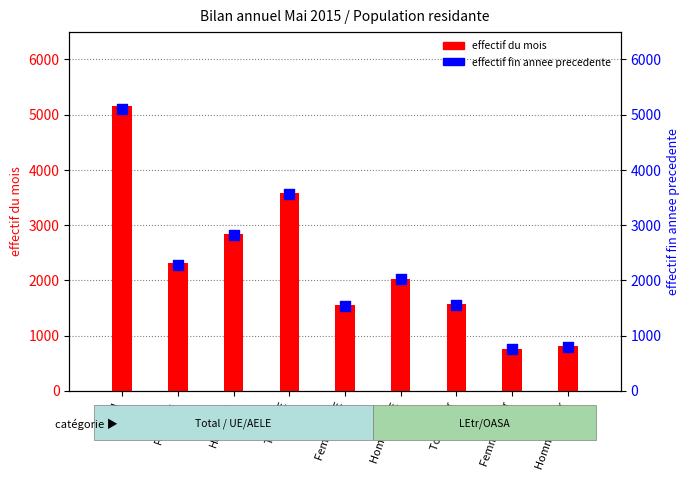

What is the total value across all series at Total UE?

7144